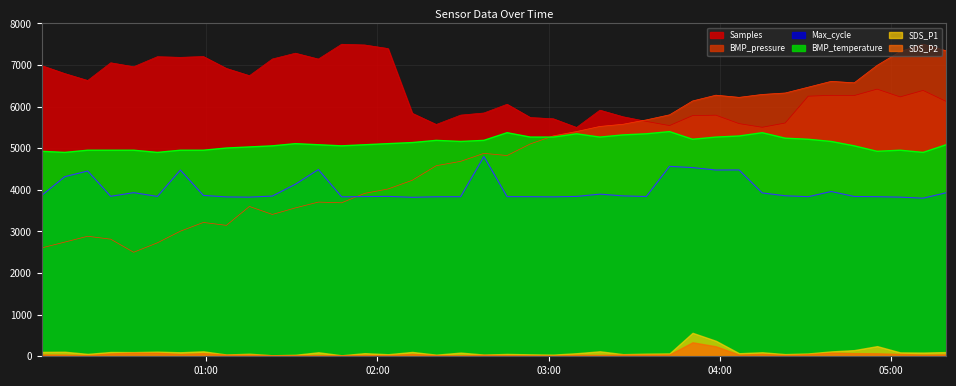

How many data points in Samples are less than 6266?

20